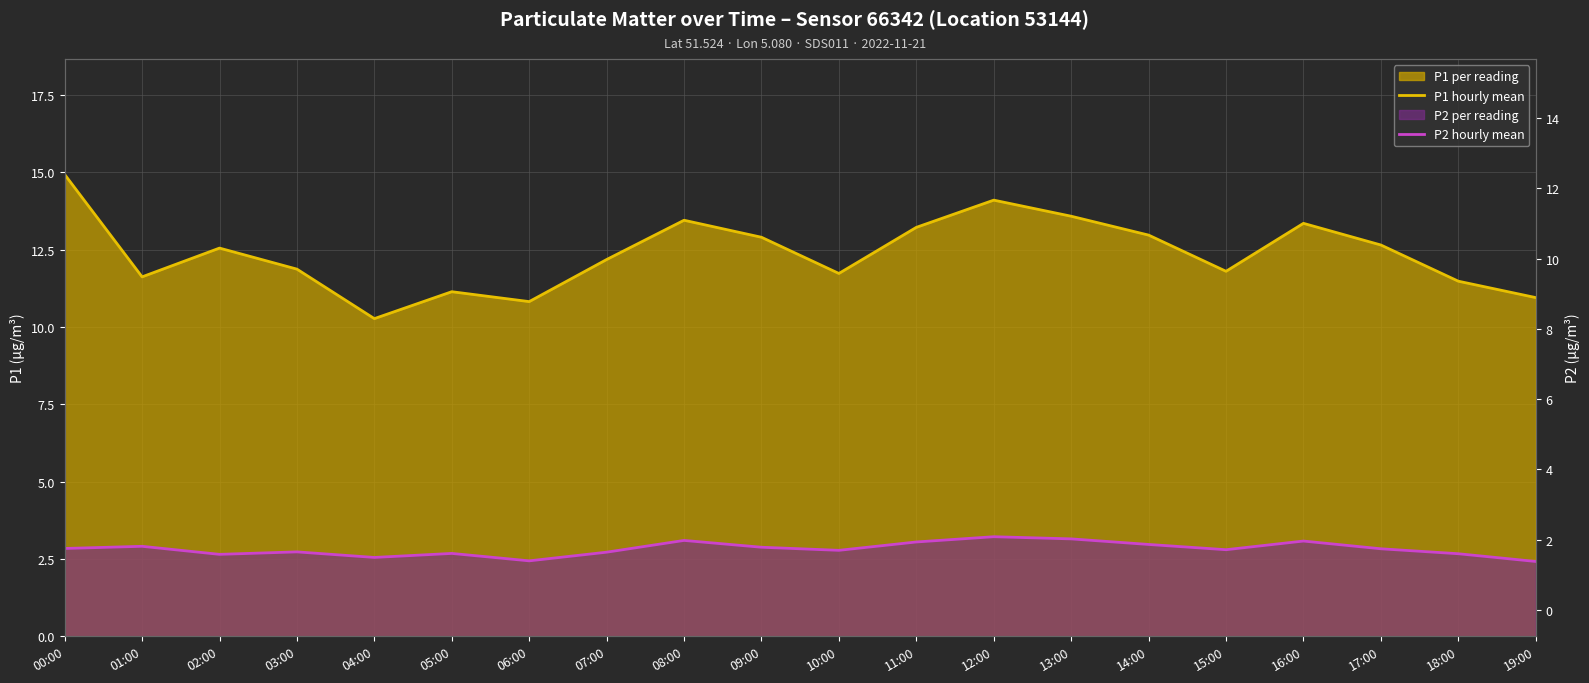

How many categories are shown in the chart?

20